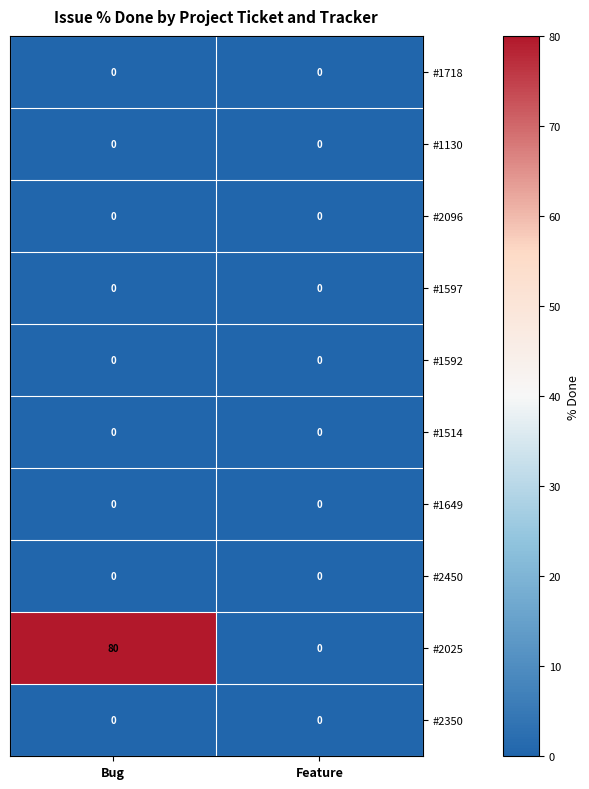

Between Bug and Feature, which series saw the biggest shift?

#2025